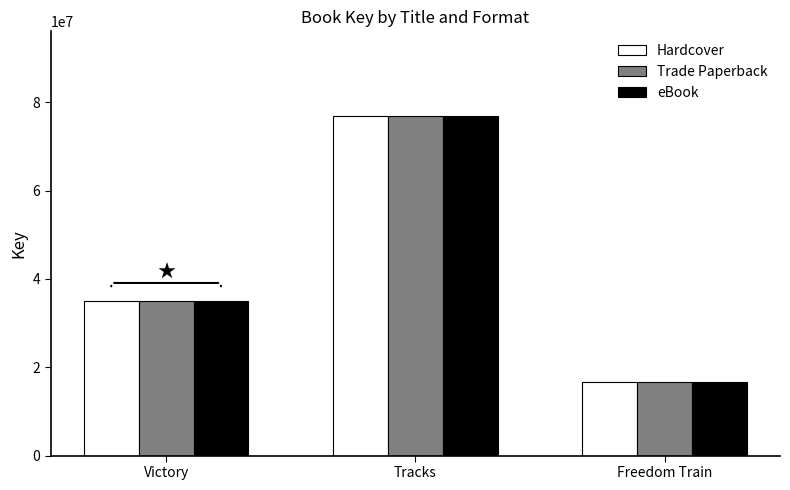

How many data points in Trade Paperback are less than 34895819?

1